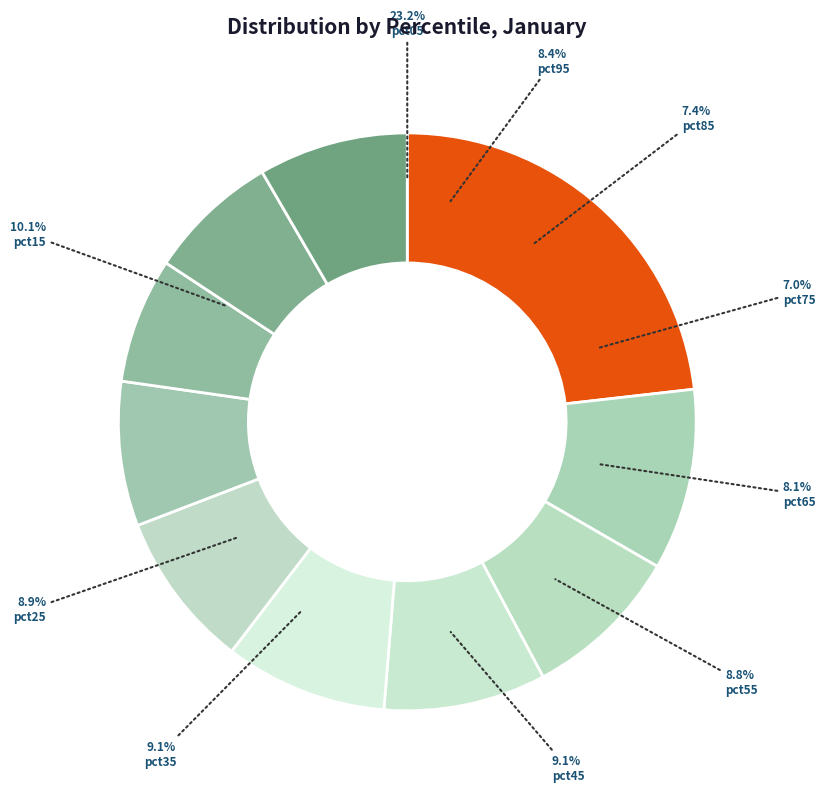

To the nearest percent, what portion does pct95 represent?

8%